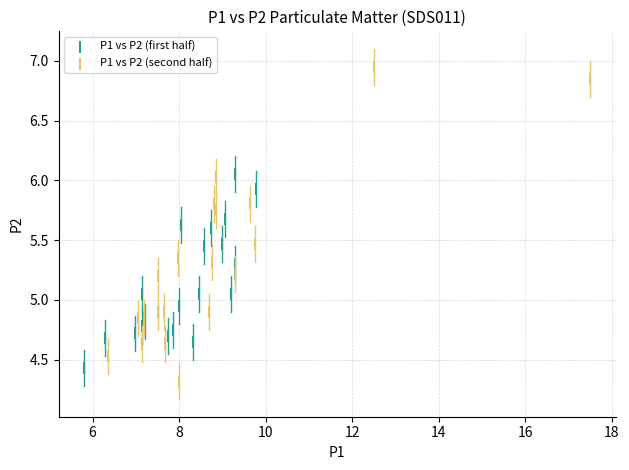

Which series has the largest Y range (max minus min)?

P1 vs P2 (second half)